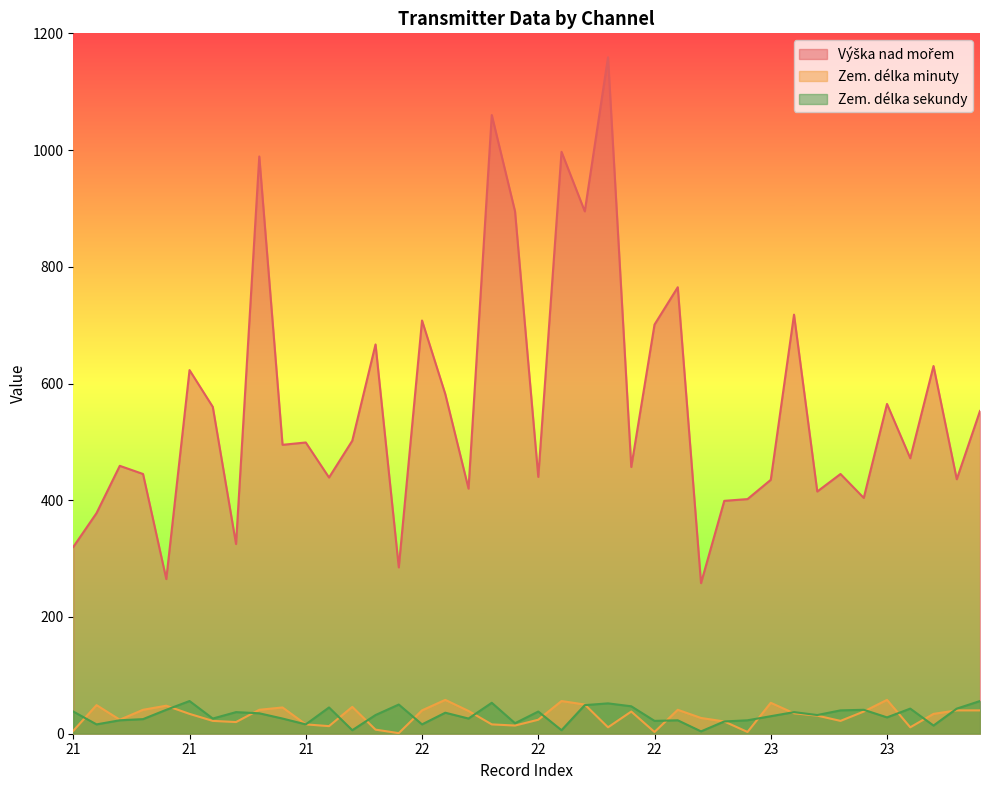

Between which two adjacent categories do Zem. délka minuty and Zem. délka sekundy first intersect?

21 and 21